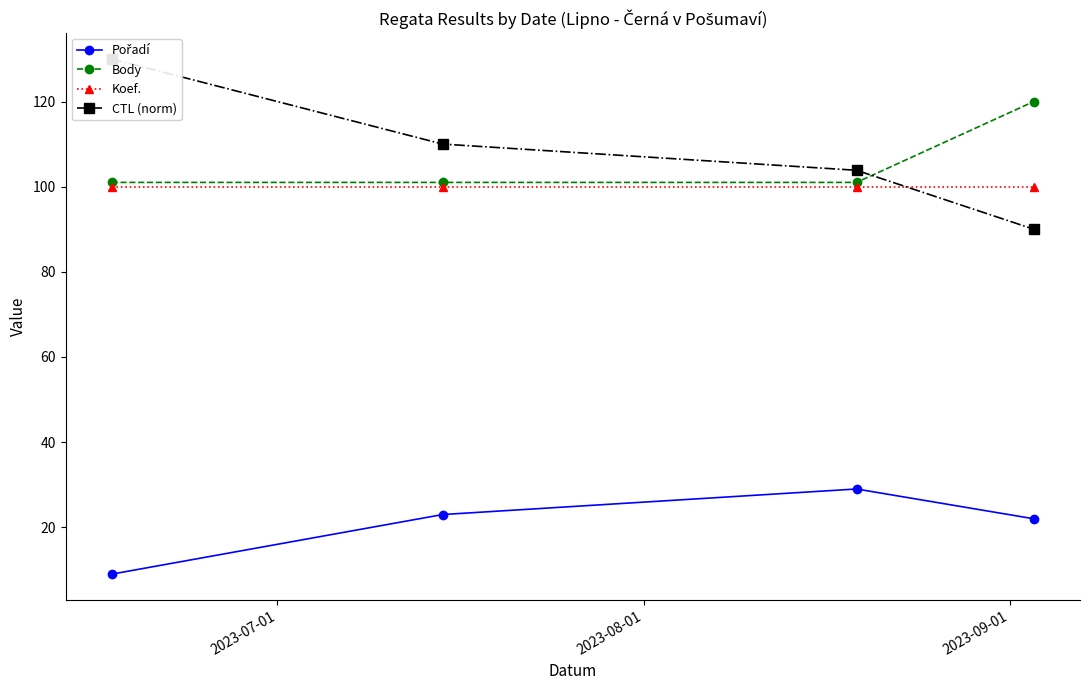

What is the value of the Koef. point at the 3rd from the left?

100